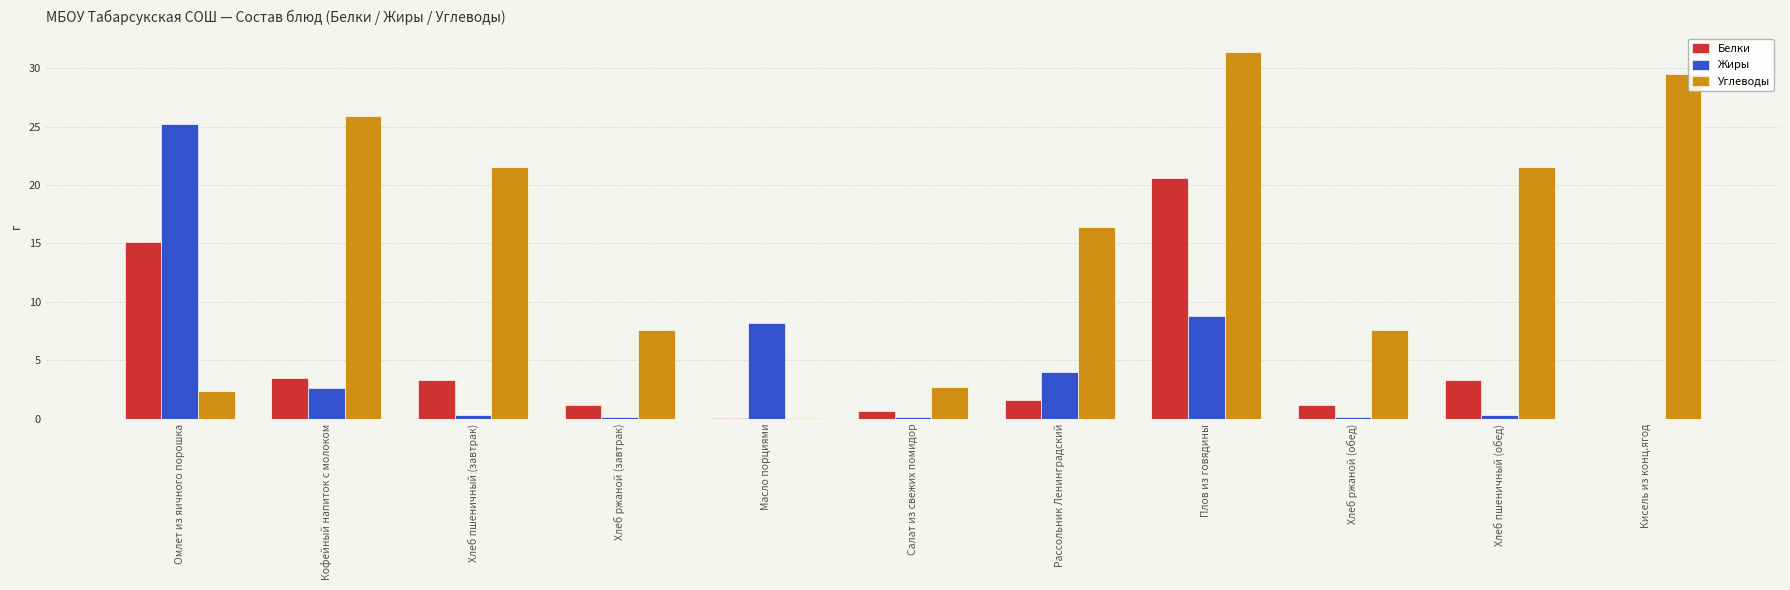

Which category has the highest value in the Жиры series?

Омлет из яичного порошка